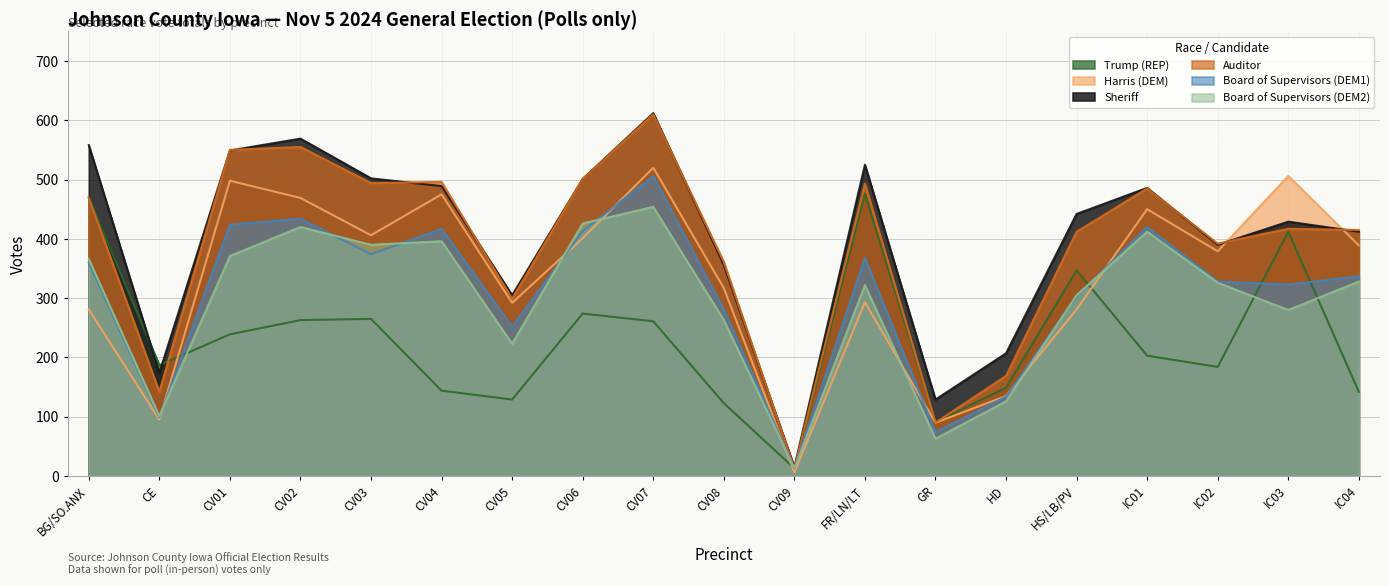

What are all the series names shown in the legend?

Trump (REP), Harris (DEM), Sheriff, Auditor, Board of Supervisors (DEM1), Board of Supervisors (DEM2)